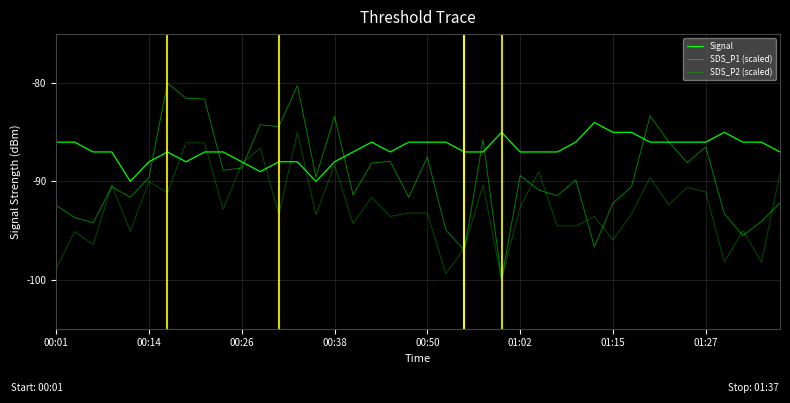

Is this an area chart (filled region under the line)?

No